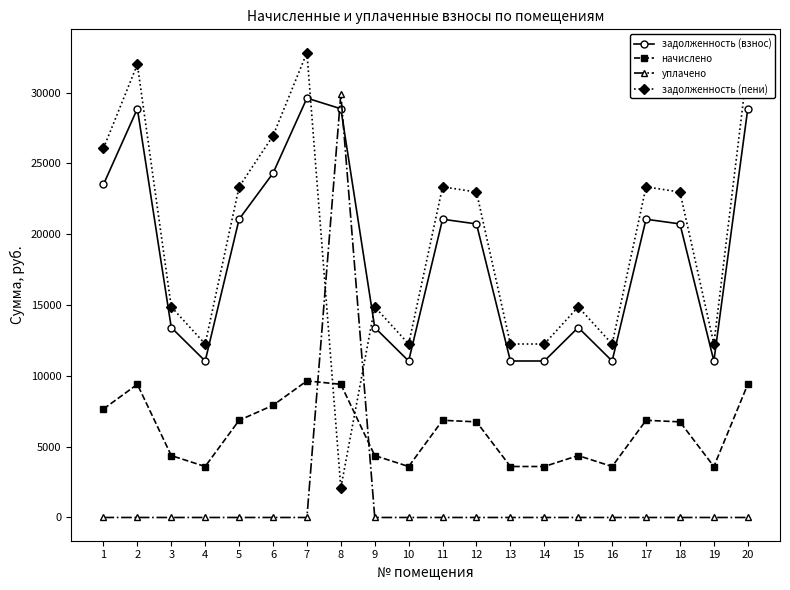

Between 3 and 5, which series saw the biggest shift?

задолженность (пени)